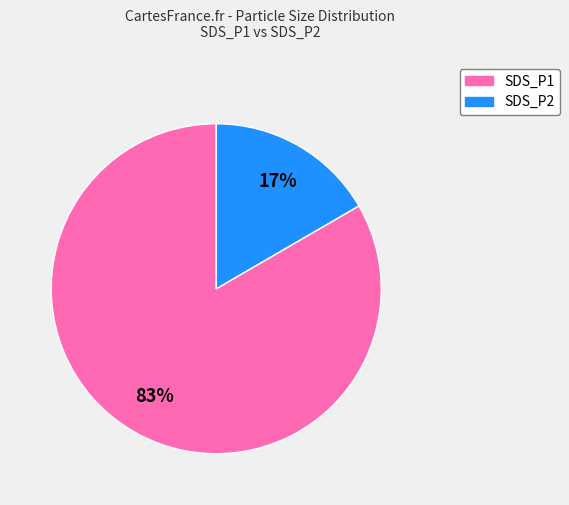

True or false: SDS_P1 accounts for 90% of the total.

False